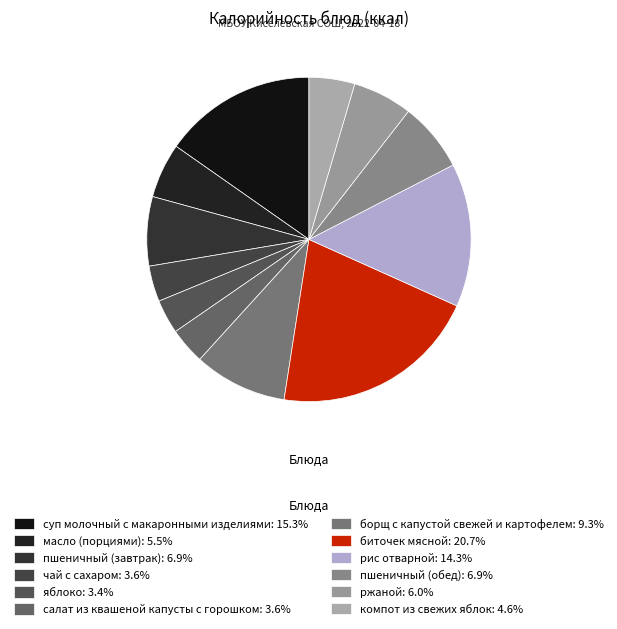

To the nearest percent, what percentage of the pie is рис отварной?

14%